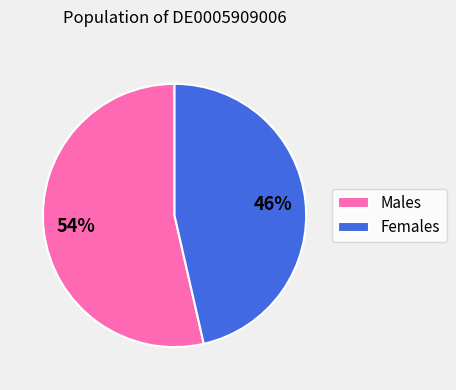

Is there a majority slice in this chart?

Yes